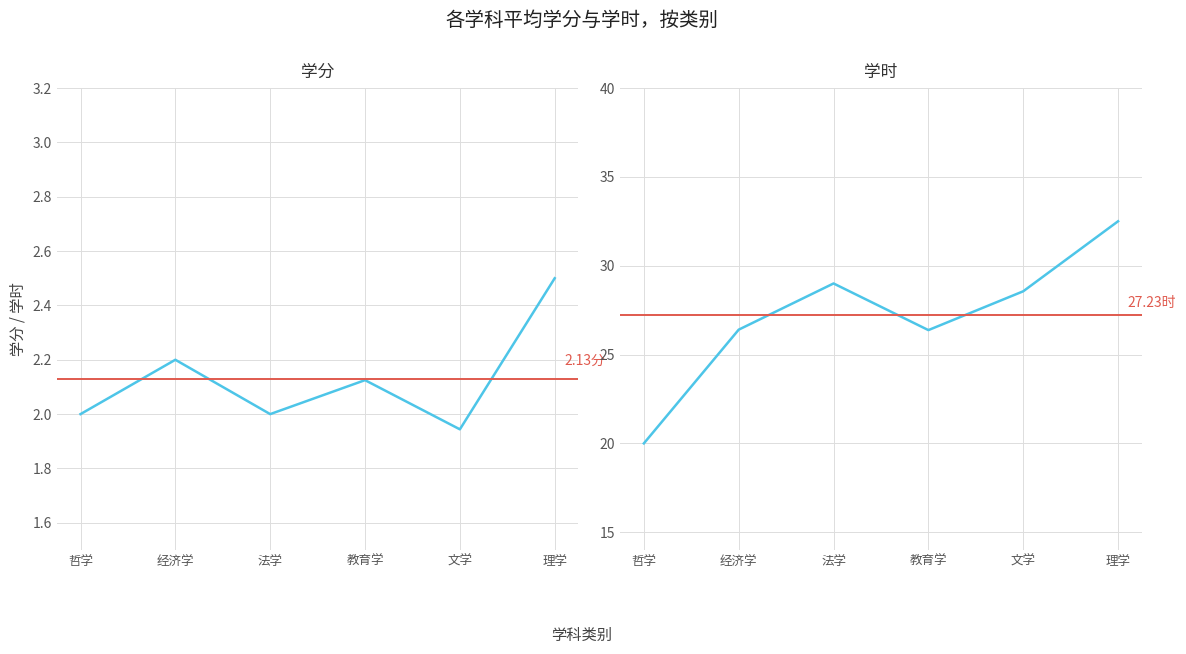

At which category is the sum across all series the highest?

理学